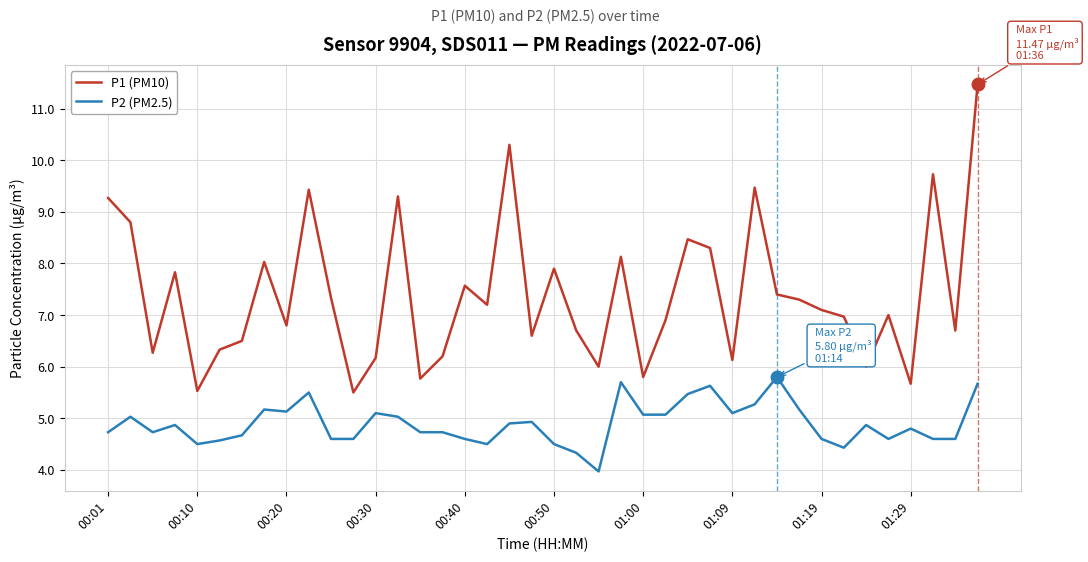

What is the minimum value shown in the chart?

4.0